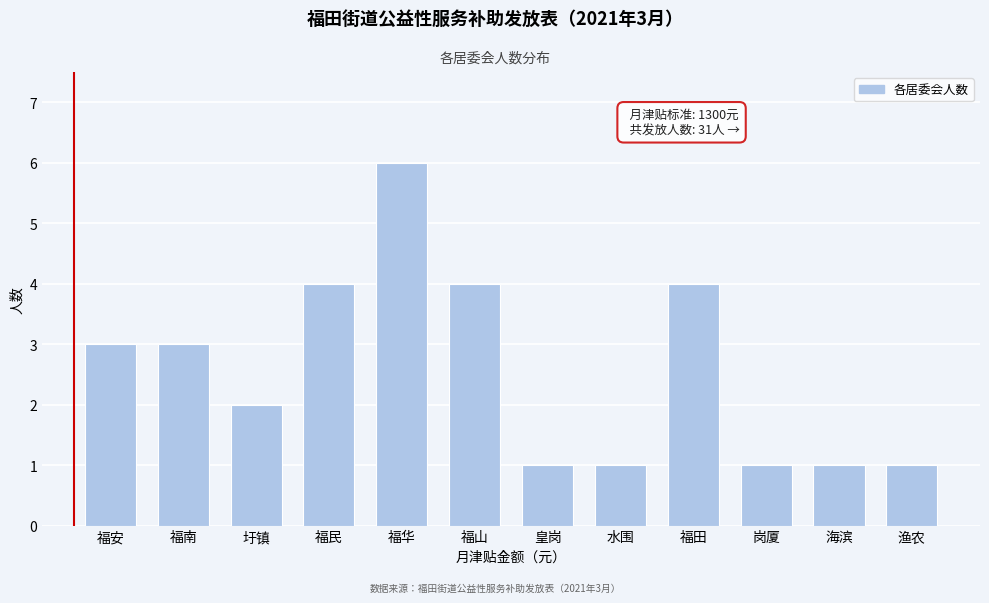

Reading left to right, what are all the values shown in this chart?

福安=3	福南=3	圩镇=2	福民=4	福华=6	福山=4	皇岗=1	水围=1	福田=4	岗厦=1	海滨=1	渔农=1